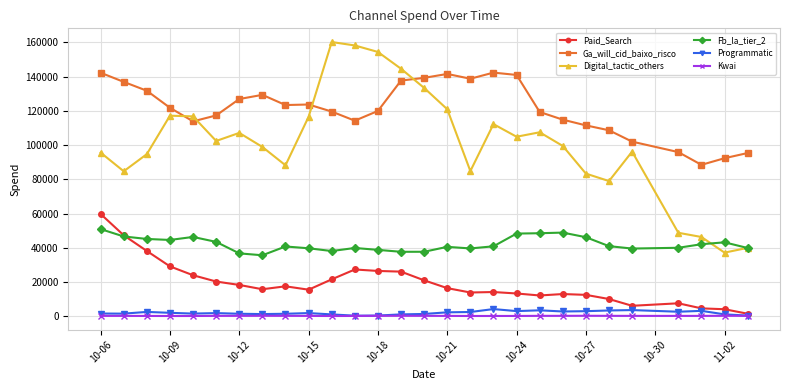

What is the greatest value displayed?

160136.3